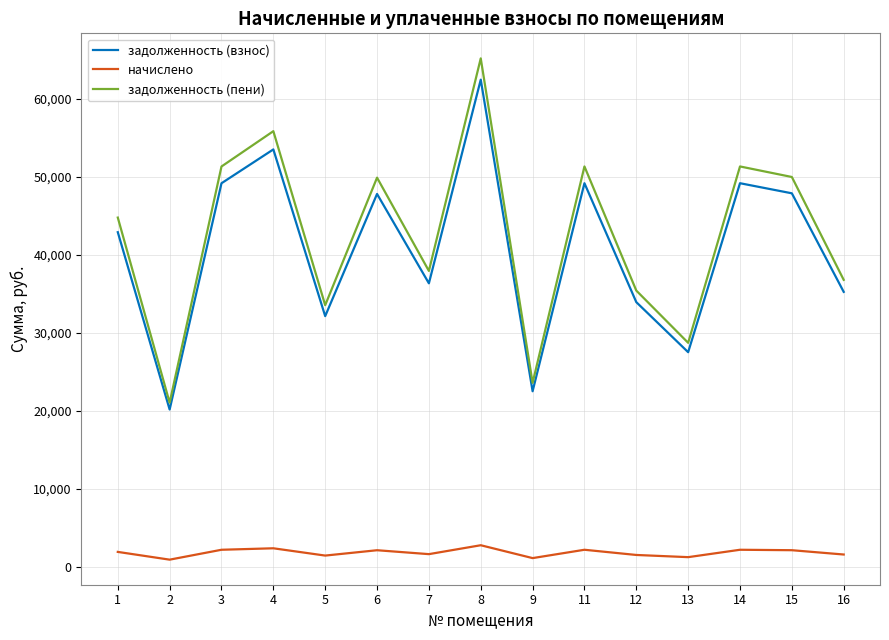

True or false: задолженность (взнос) and задолженность (пени) intersect in this chart.

False